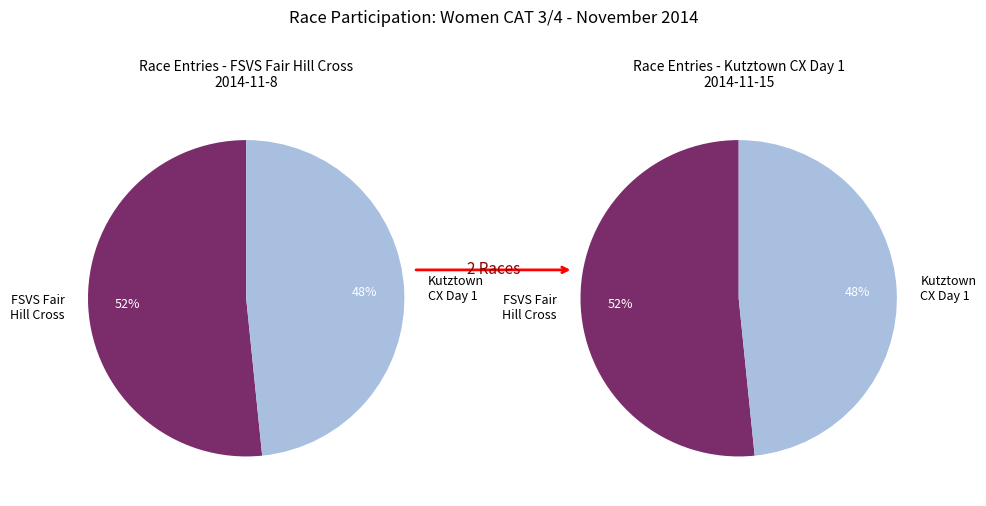

Which category has the biggest portion of the pie?

FSVS Fair Hill Cross